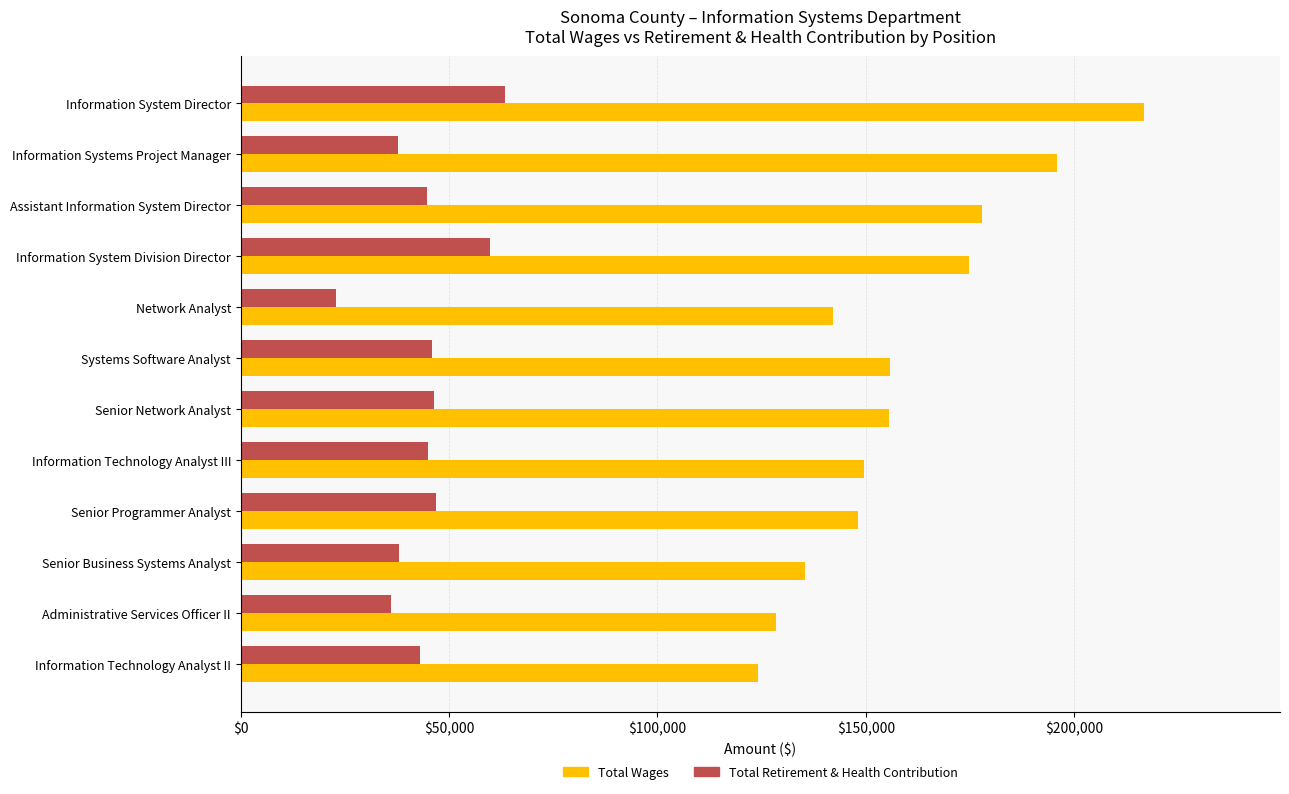

How many categories are shown in the chart?

12